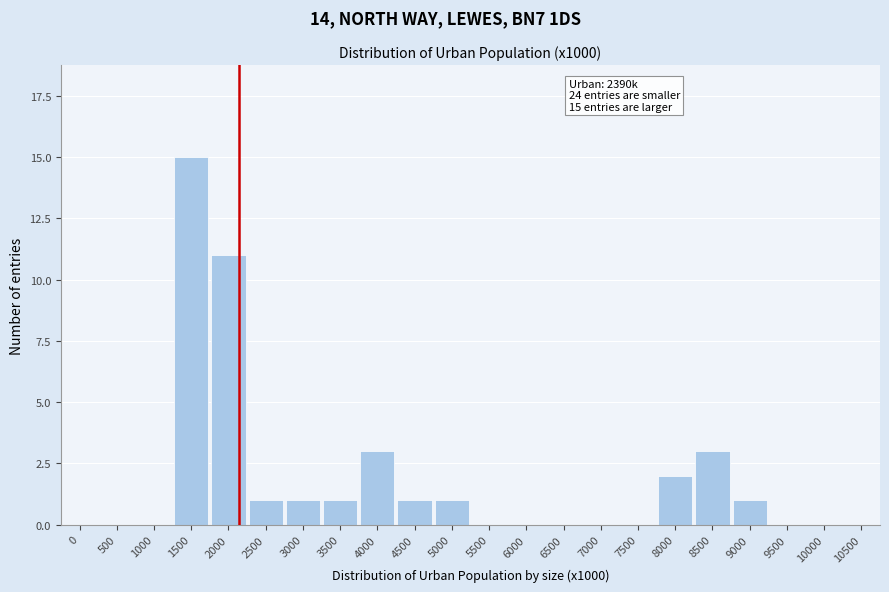

Reading left to right, extract all data points from this chart.

0=0	500=0	1000=0	1500=15	2000=11	2500=1	3000=1	3500=1	4000=3	4500=1	5000=1	5500=0	6000=0	6500=0	7000=0	7500=0	8000=2	8500=3	9000=1	9500=0	10000=0	10500=0